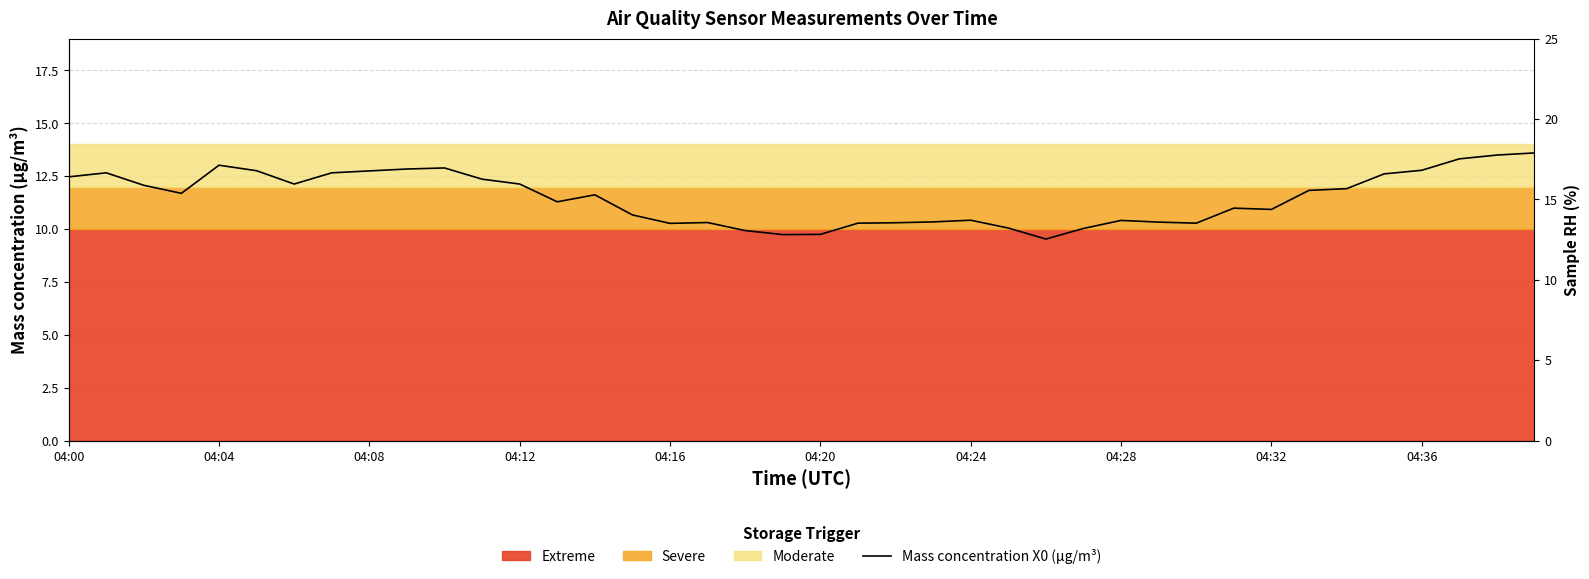

What is the average value?

11.5